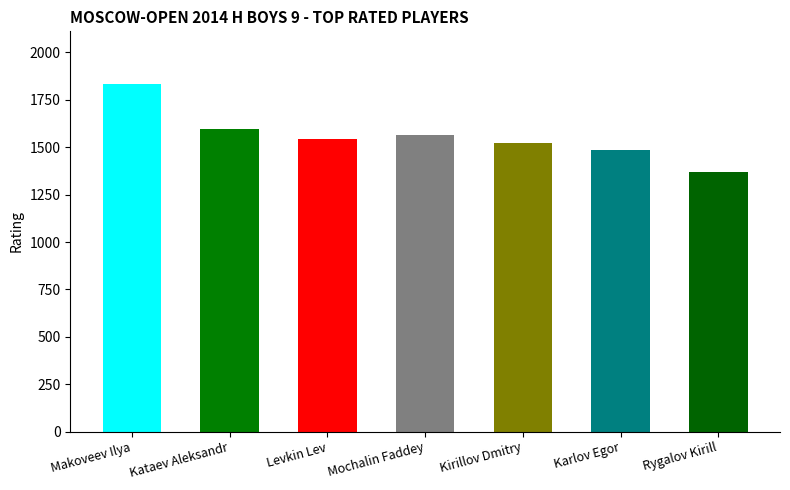

What value does the data have at Mochalin Faddey, to the nearest 50?

1550